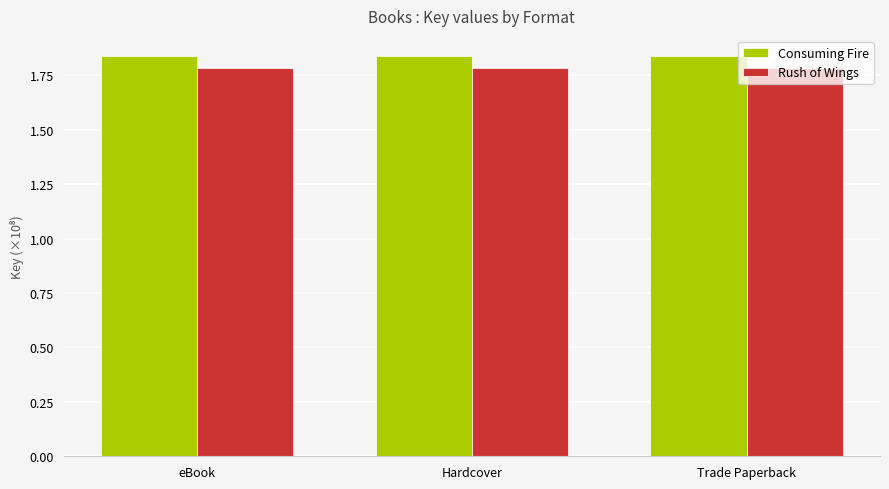

What is the sum of all Consuming Fire values?

5.5